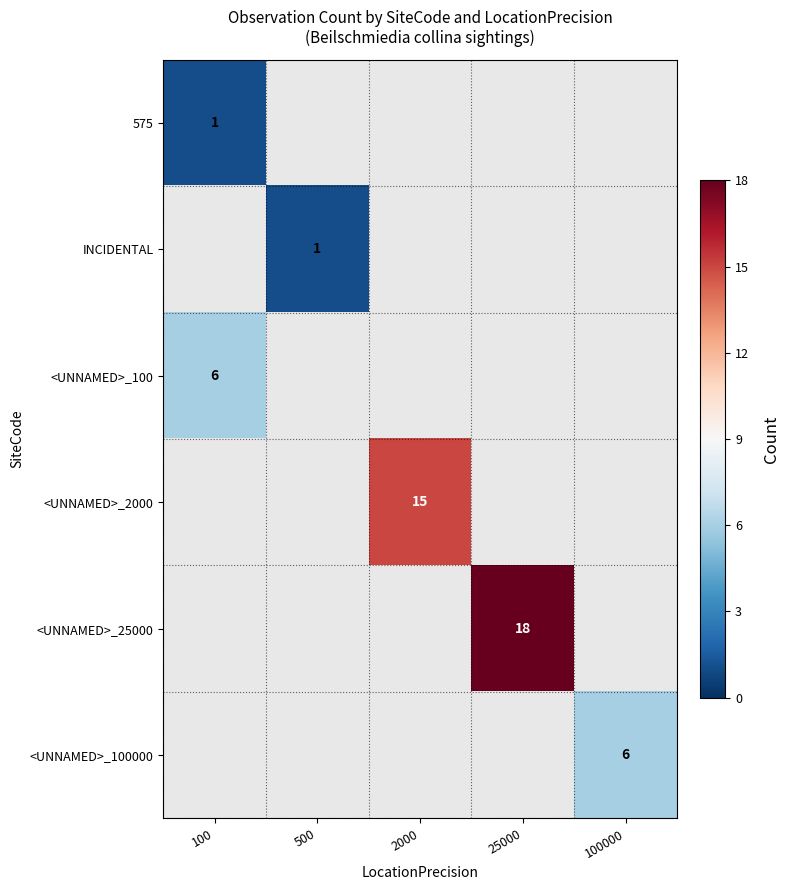

Is it true that <UNNAMED>_100000 equals 8 at 100000?

False